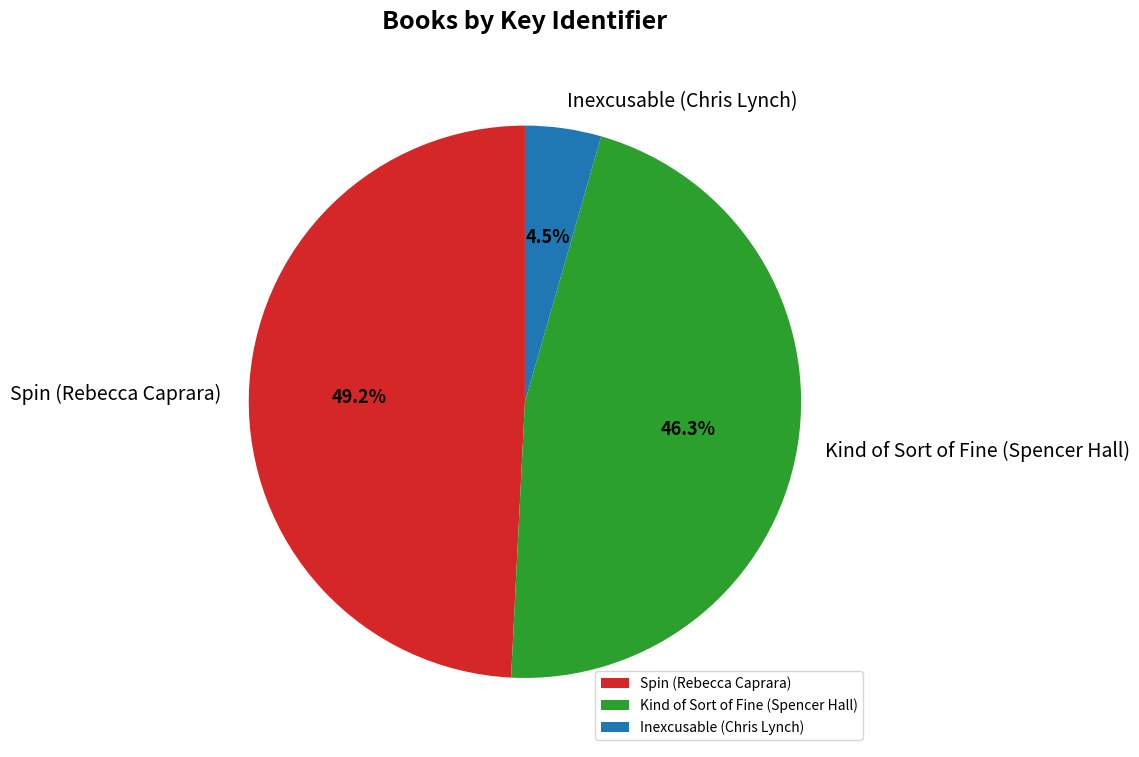

Between Spin (Rebecca Caprara) and Inexcusable (Chris Lynch), which is larger?

Spin (Rebecca Caprara)